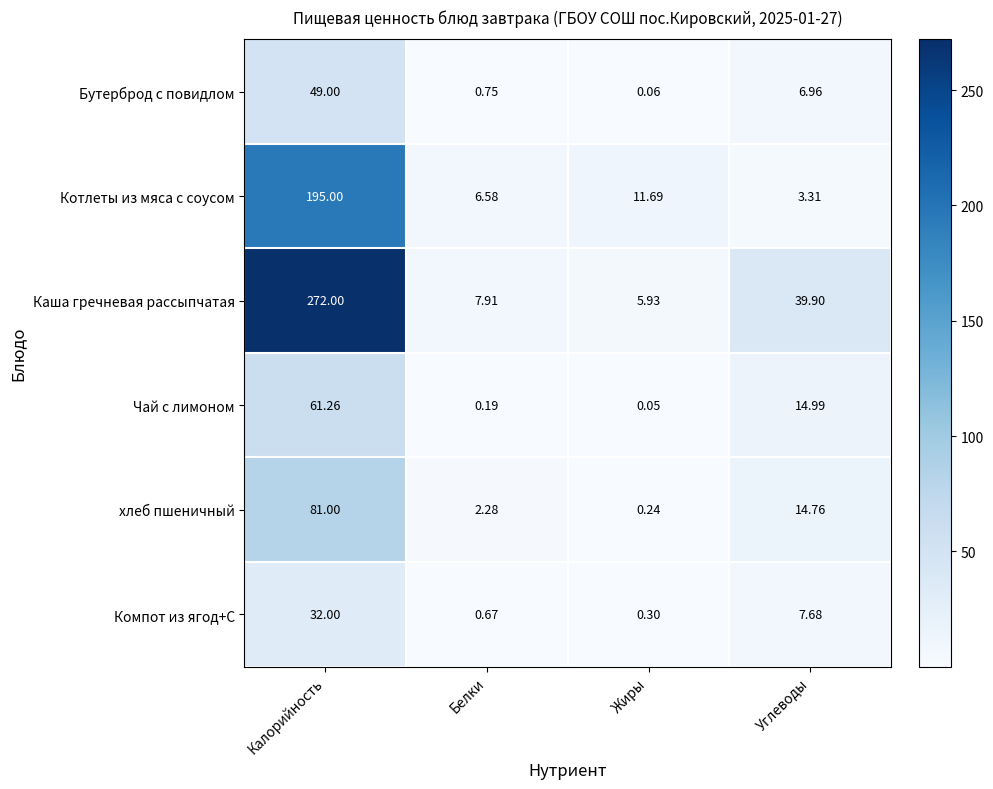

Which label corresponds to the largest value in the chart?

Калорийность